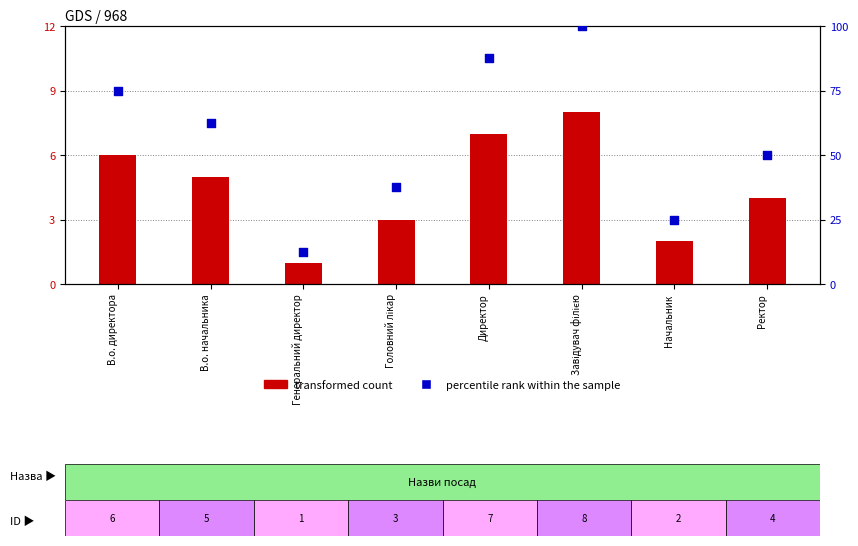

Which series has the largest total across all categories?

percentile rank within the sample